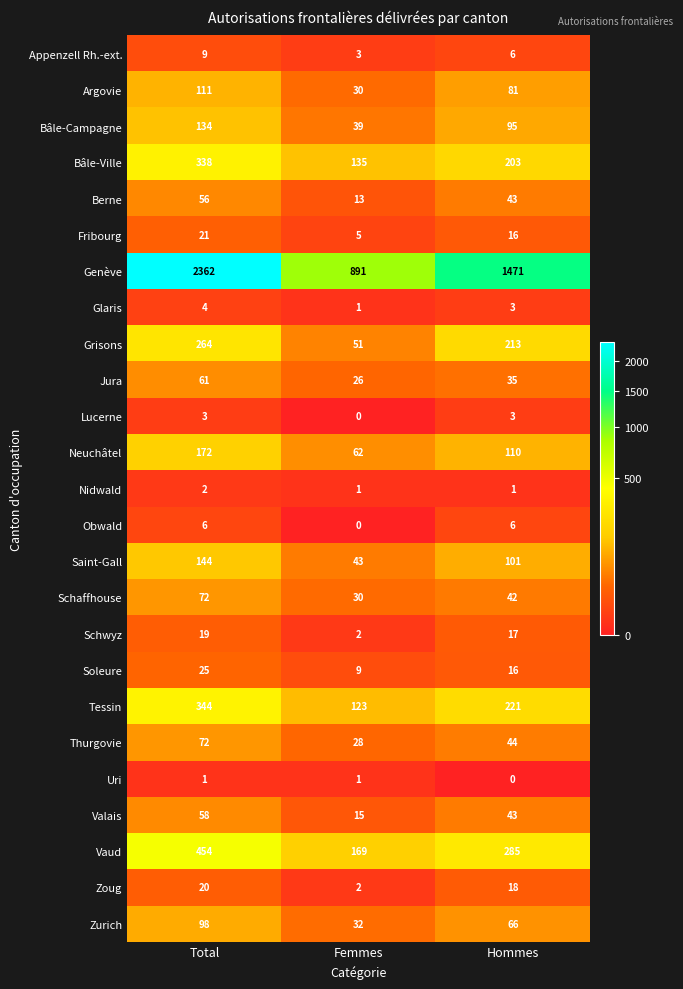

Which category has the highest value across all series?

Total